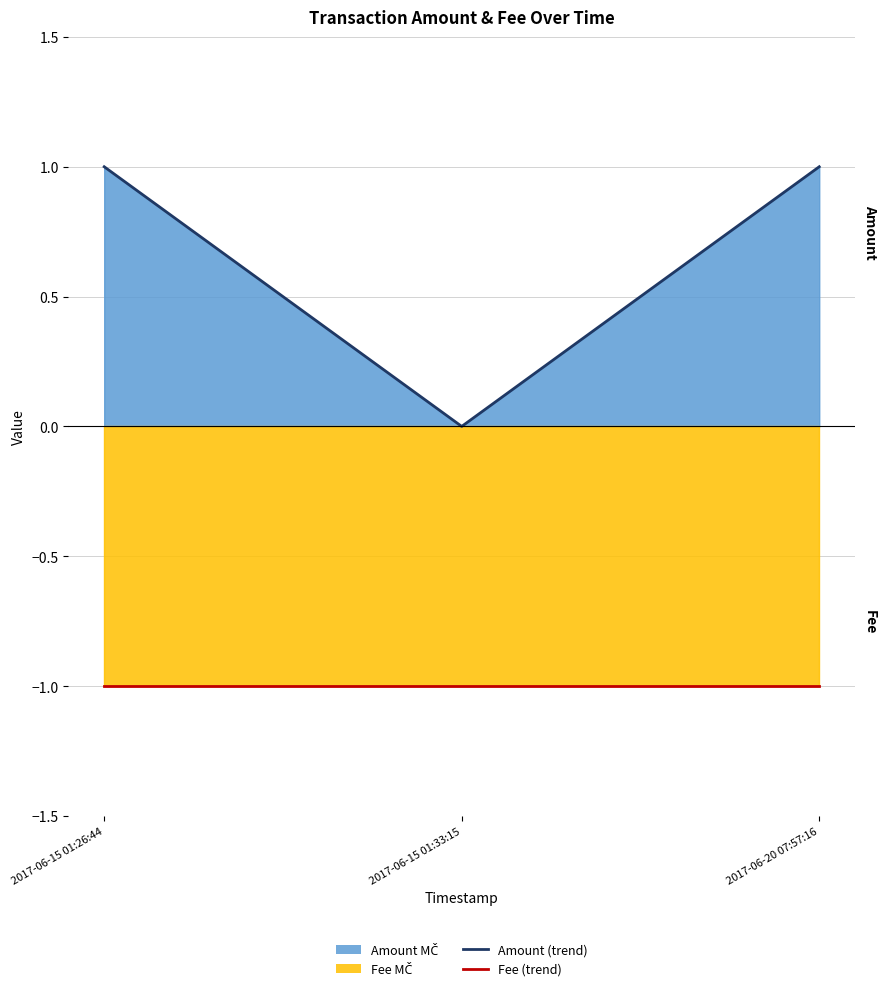

Reading left to right, extract all data points from this chart.

Amount (line): 2017-06-15 01:26:44=1	2017-06-15 01:33:15=0	2017-06-20 07:57:16=1
Fee (line): 2017-06-15 01:26:44=-1	2017-06-15 01:33:15=-1	2017-06-20 07:57:16=-1